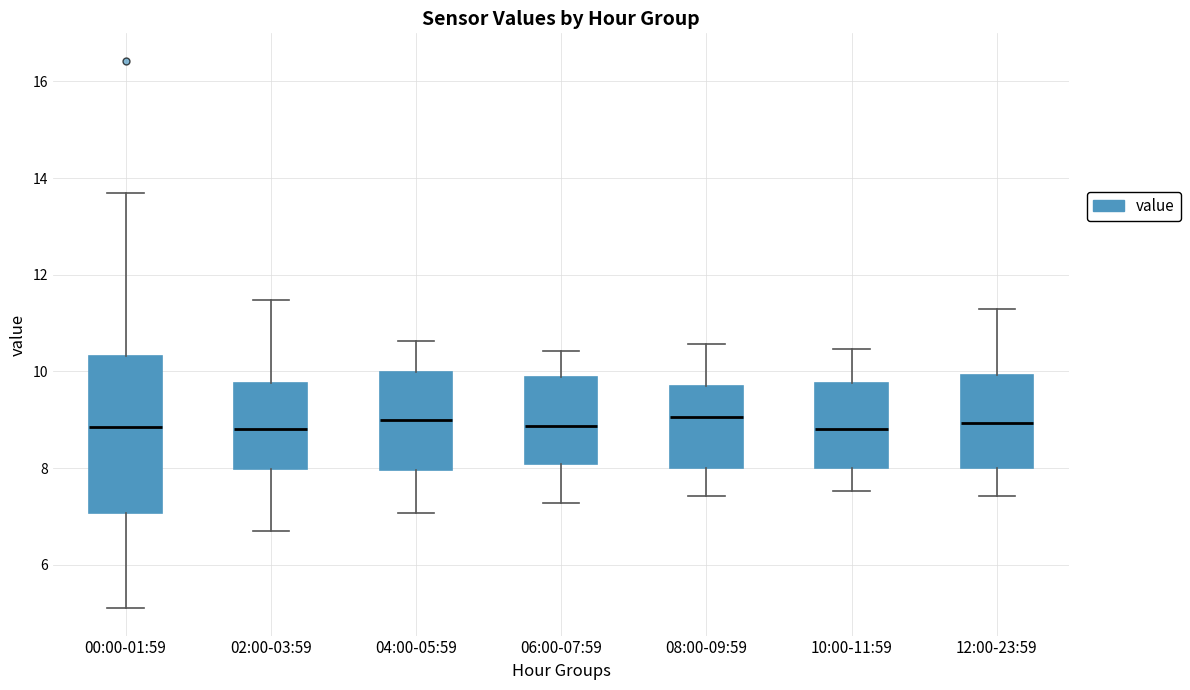

Where does the upper whisker of the box for 02:00-03:59 end on the y-axis? The values are not printed on the chart, so give them approximately, as read against the axis.

11.4